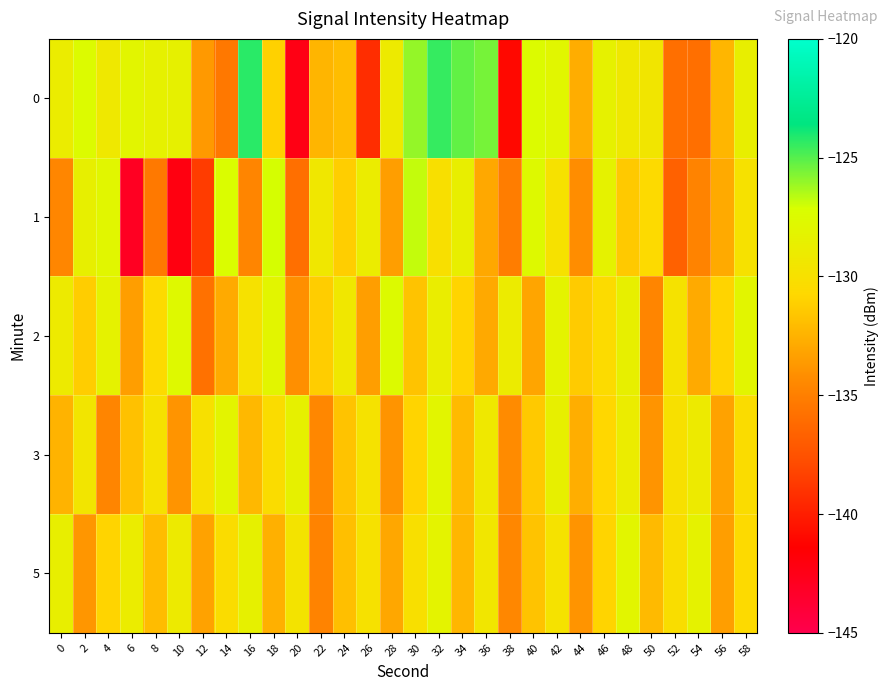

What is the difference between the highest and lowest values at 44?

2.9